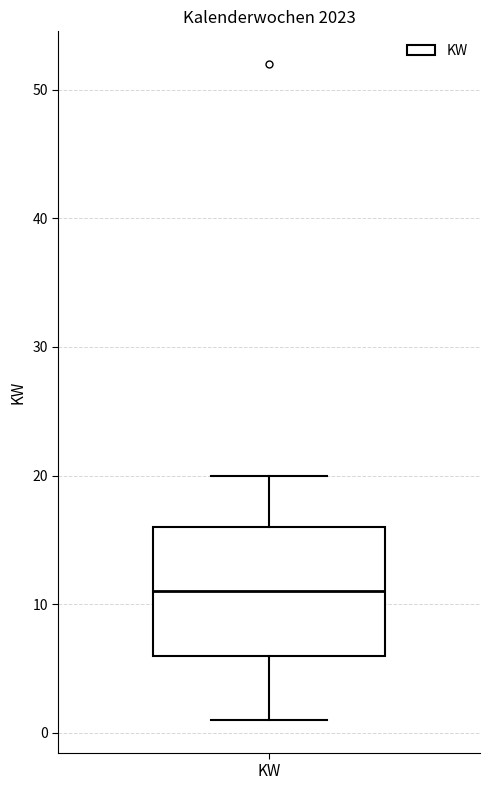

Transcribe this box plot: give where the median line is, the range the box spans, and where the two whiskers end, as read against the y-axis. The values are not printed on the chart, so give them approximately, as read against the axis.

median 11, box 6 to 16, whiskers 1 to 20